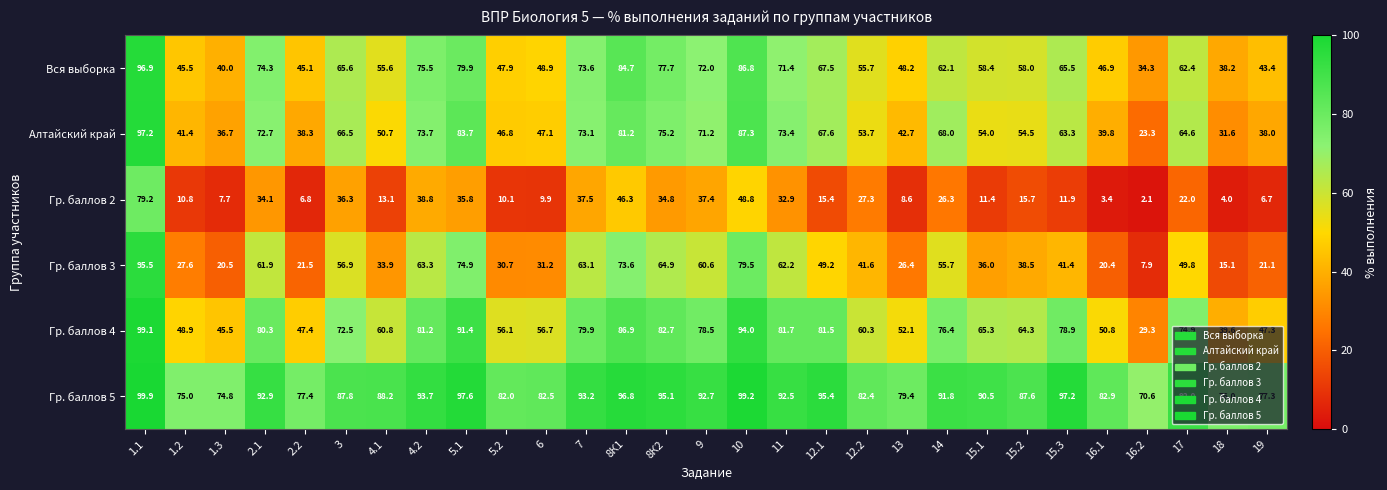

What is the sum of all Гр. баллов 3 values?

1324.9